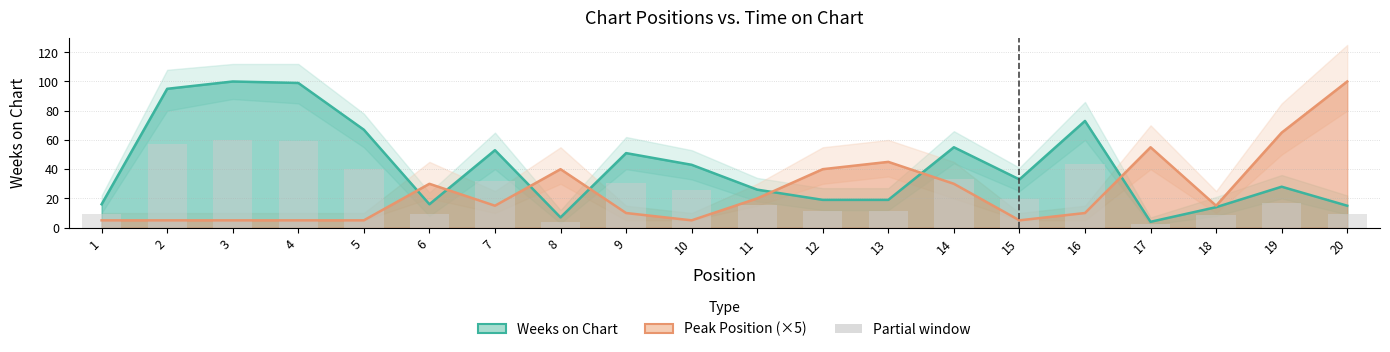

Is the value of Peak Position (×5) at 16 greater than the value of Weeks on Chart at 6?

No